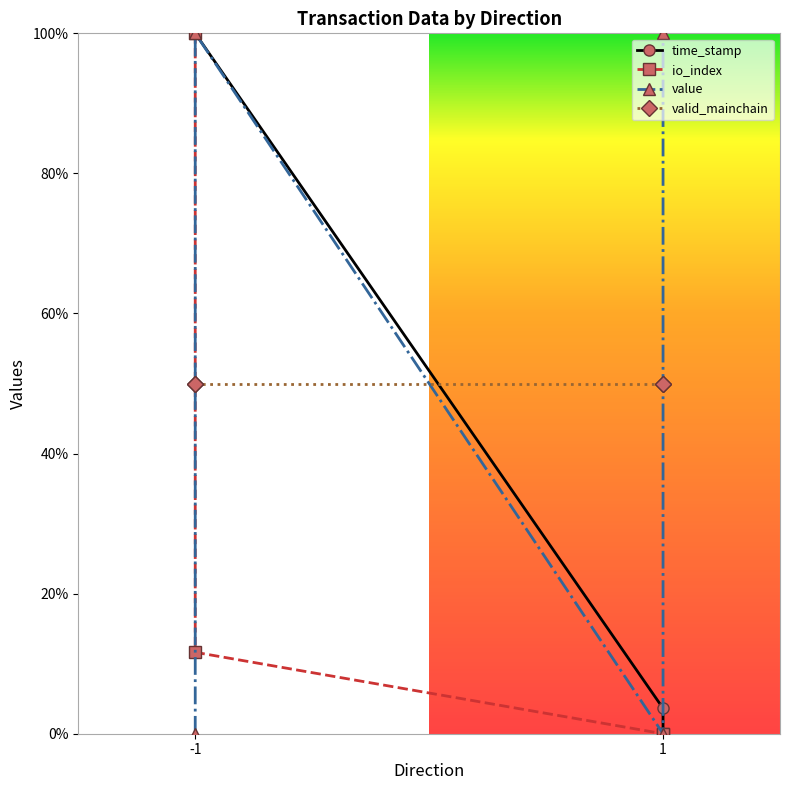

True or false: time_stamp has more than 2 interior local peaks.

False